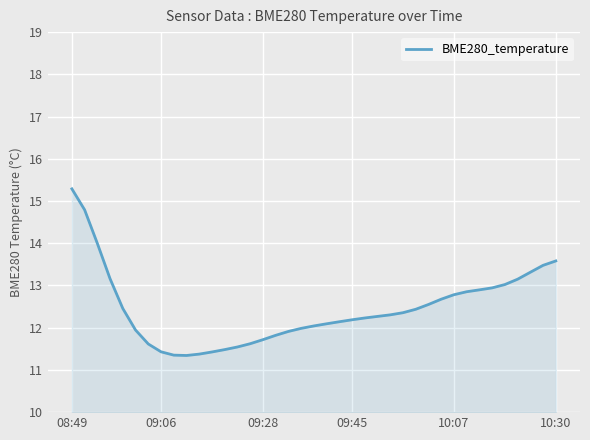

What is the difference between the maximum and minimum values?

3.9